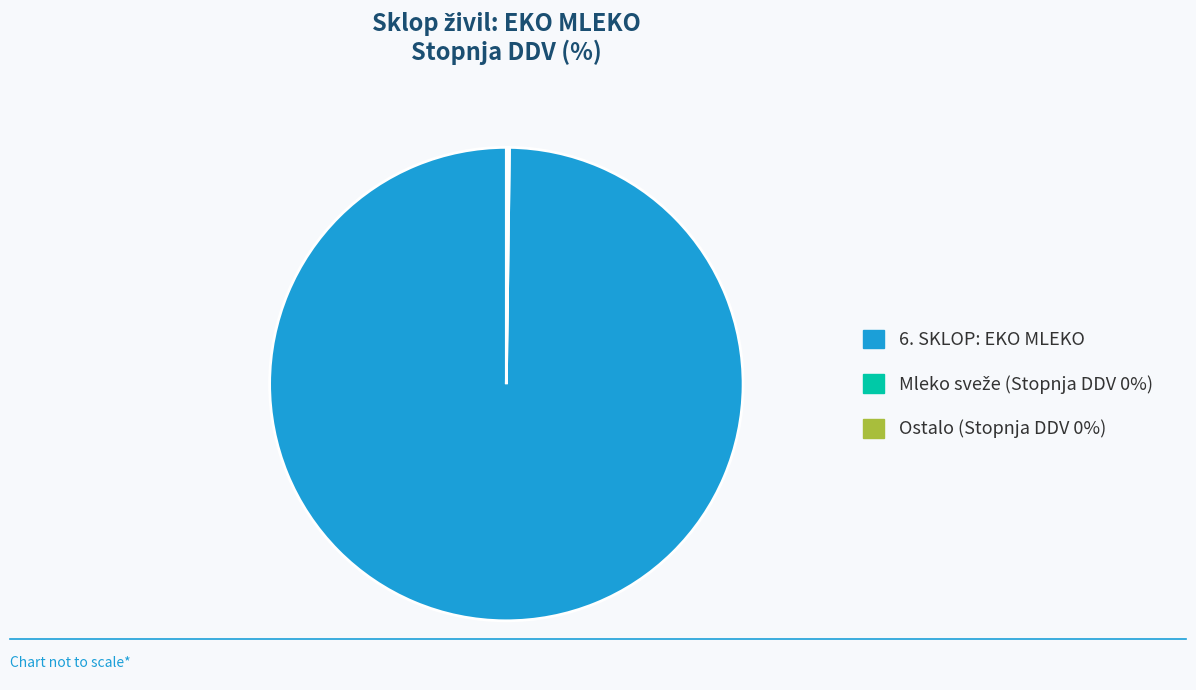

Is it true that 6. SKLOP: EKO MLEKO is 100% of the pie?

True